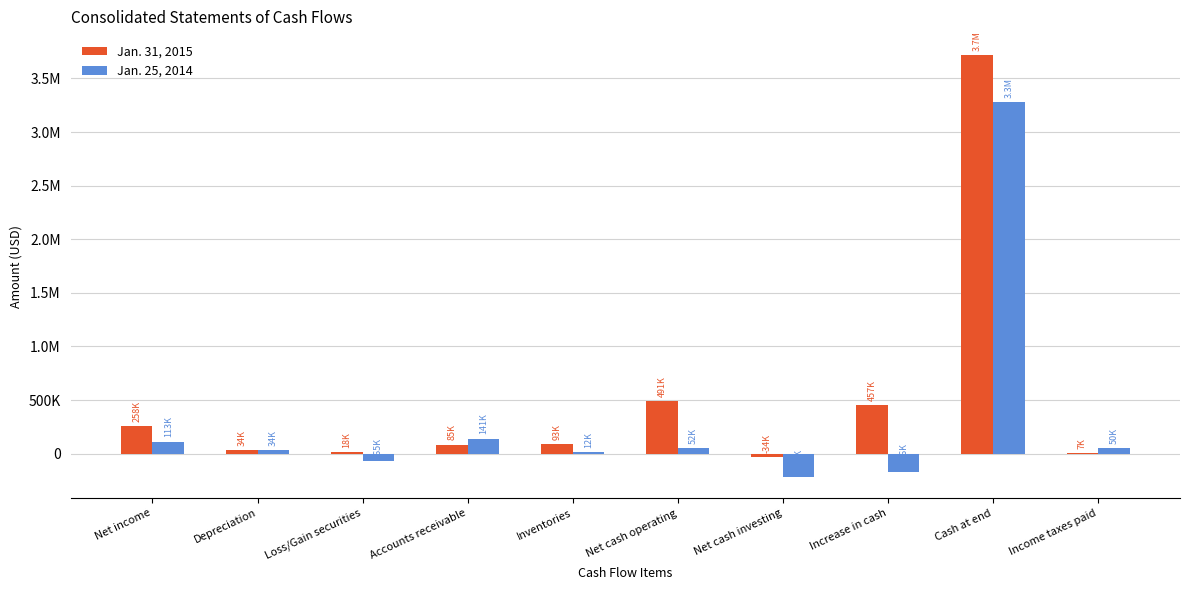

Which series has the largest total across all categories?

Jan. 31, 2015